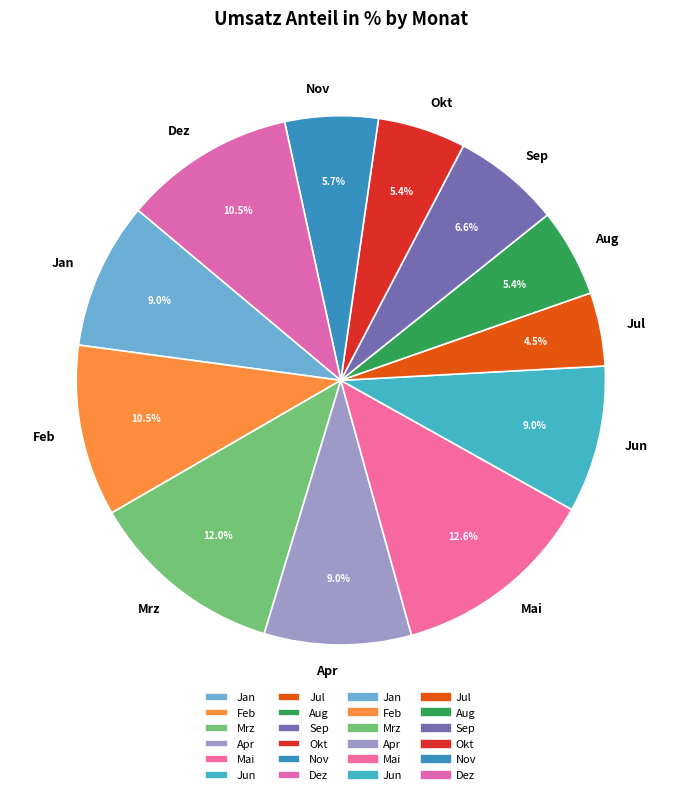

Do Okt and Jan together represent more than half of the pie?

No